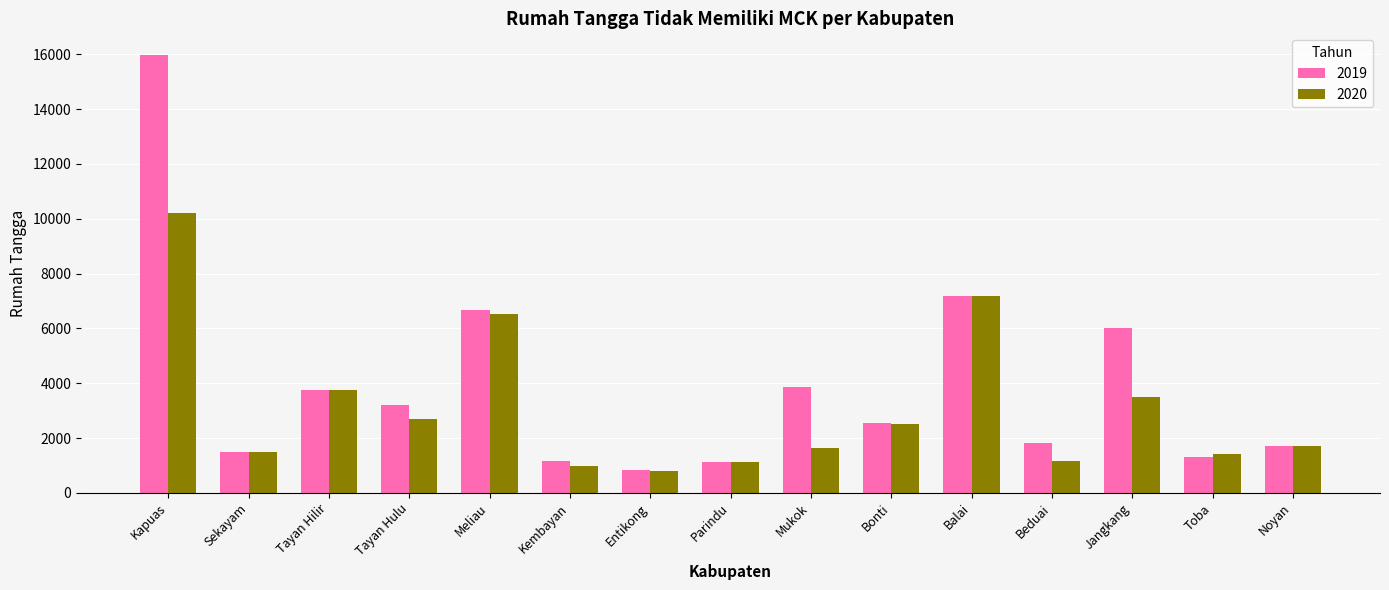

Where does the 2020 series first go above 1692?

Kapuas